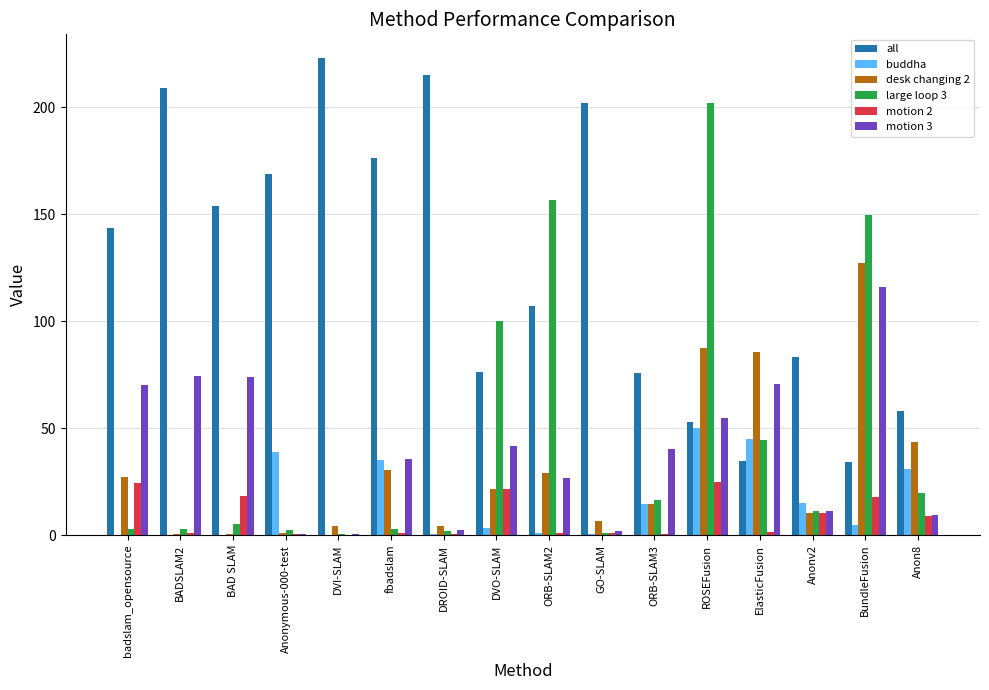

What are all the series names shown in the legend?

all, buddha, desk changing 2, large loop 3, motion 2, motion 3